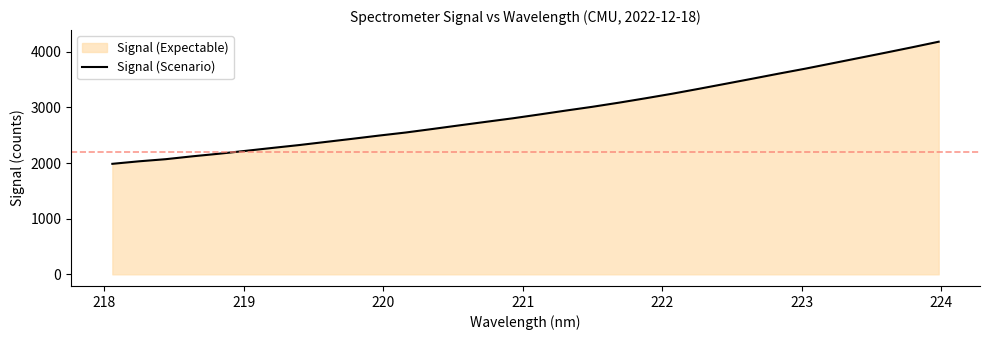

What is the minimum value shown in the chart?

1985.4